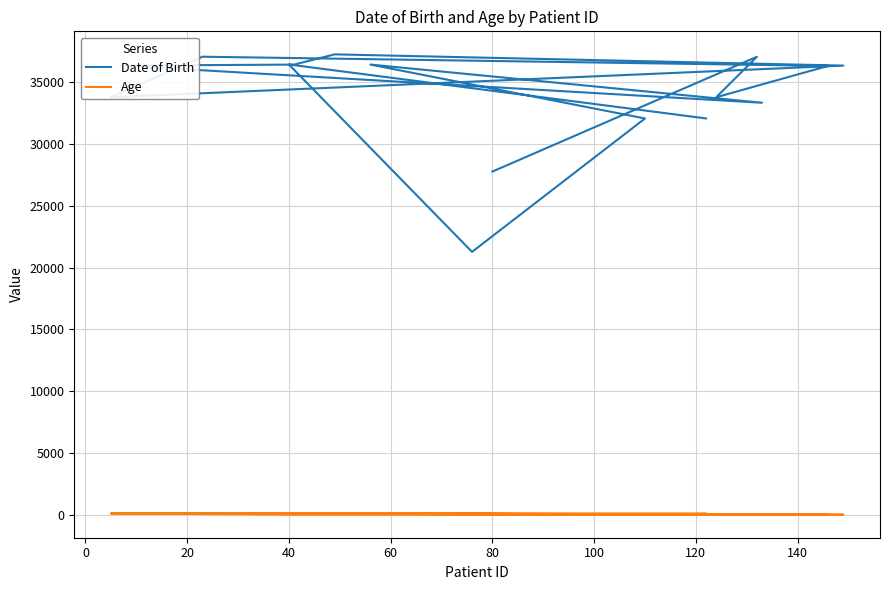

Which series has the widest spread of values?

Date of Birth